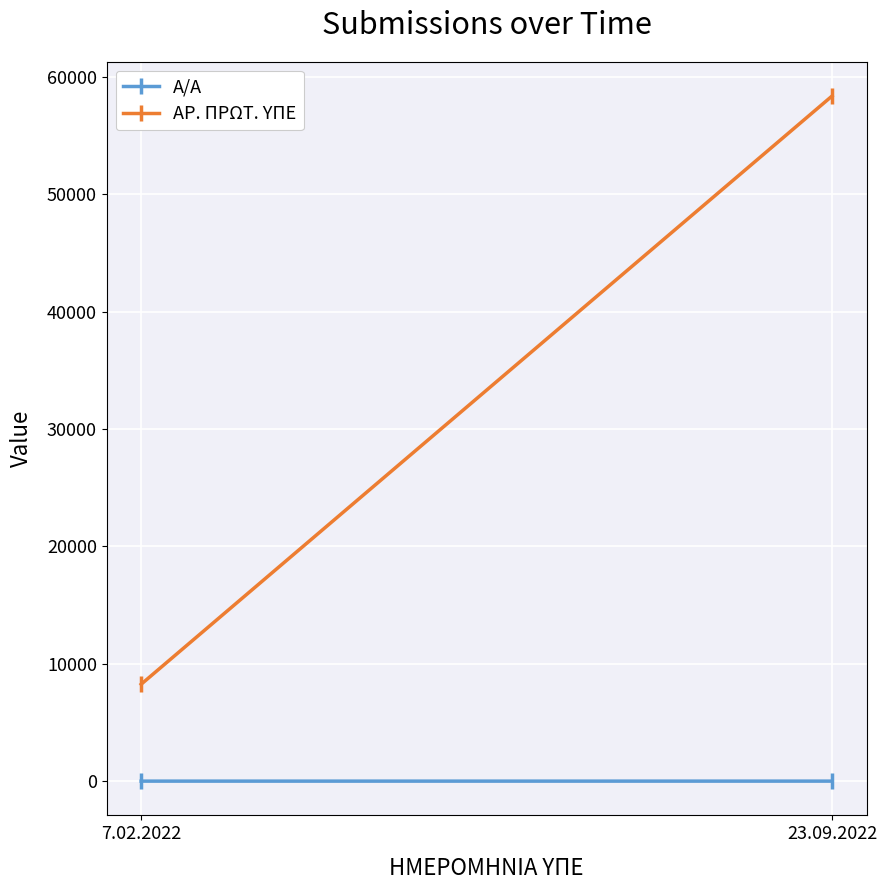

Which series has the largest total across all categories?

ΑΡ. ΠΡΩΤ. ΥΠΕ